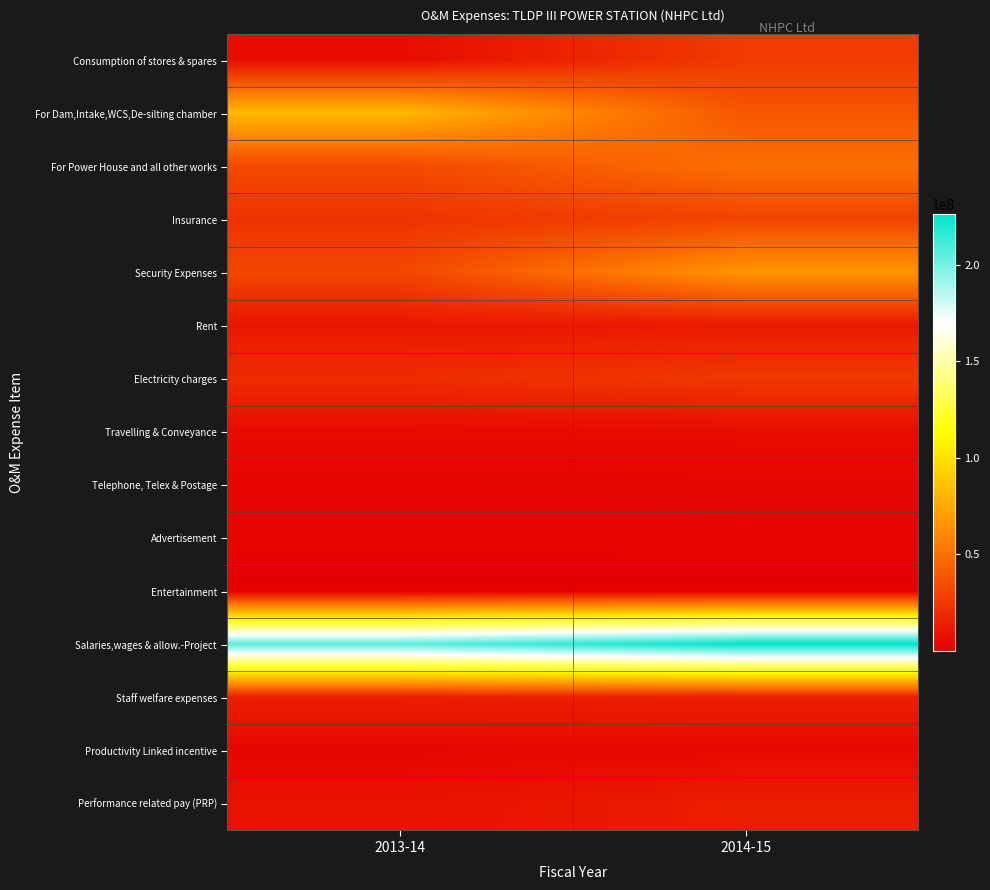

Which category has the lowest value in the For Power House and all other works series?

2013-14